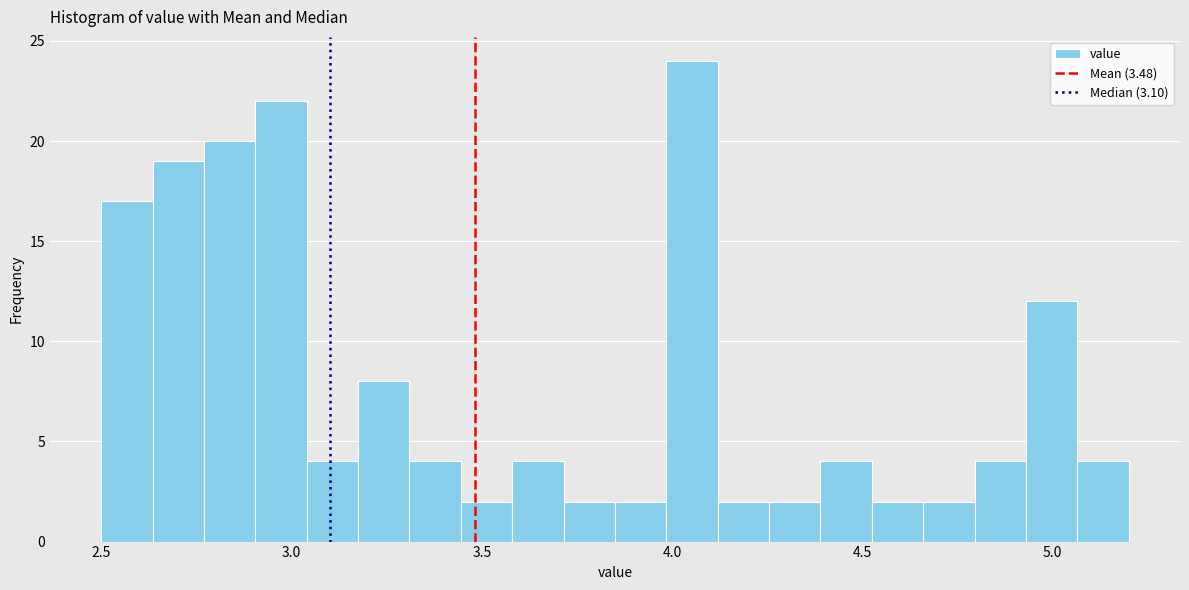

Around what value on the x-axis is the tallest bar? Give the approximate position of its centre, as read against the axis.

4.05